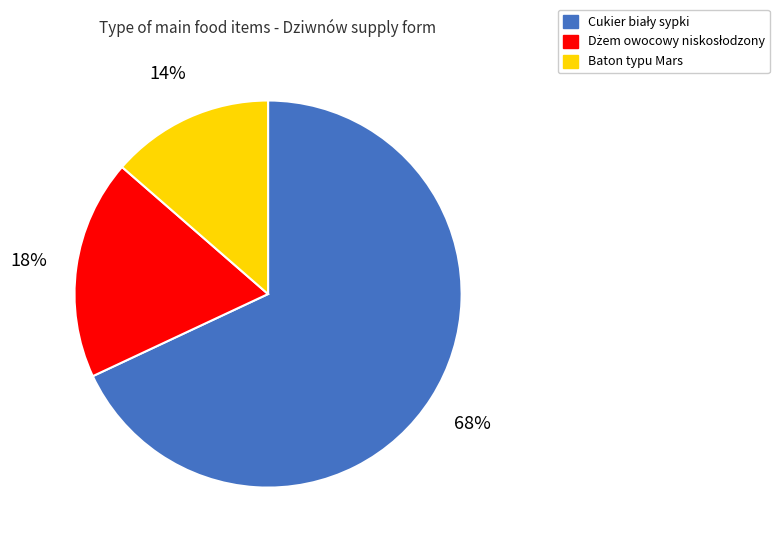

To the nearest percent, what is the difference between the largest and smallest slice percentages?

54%